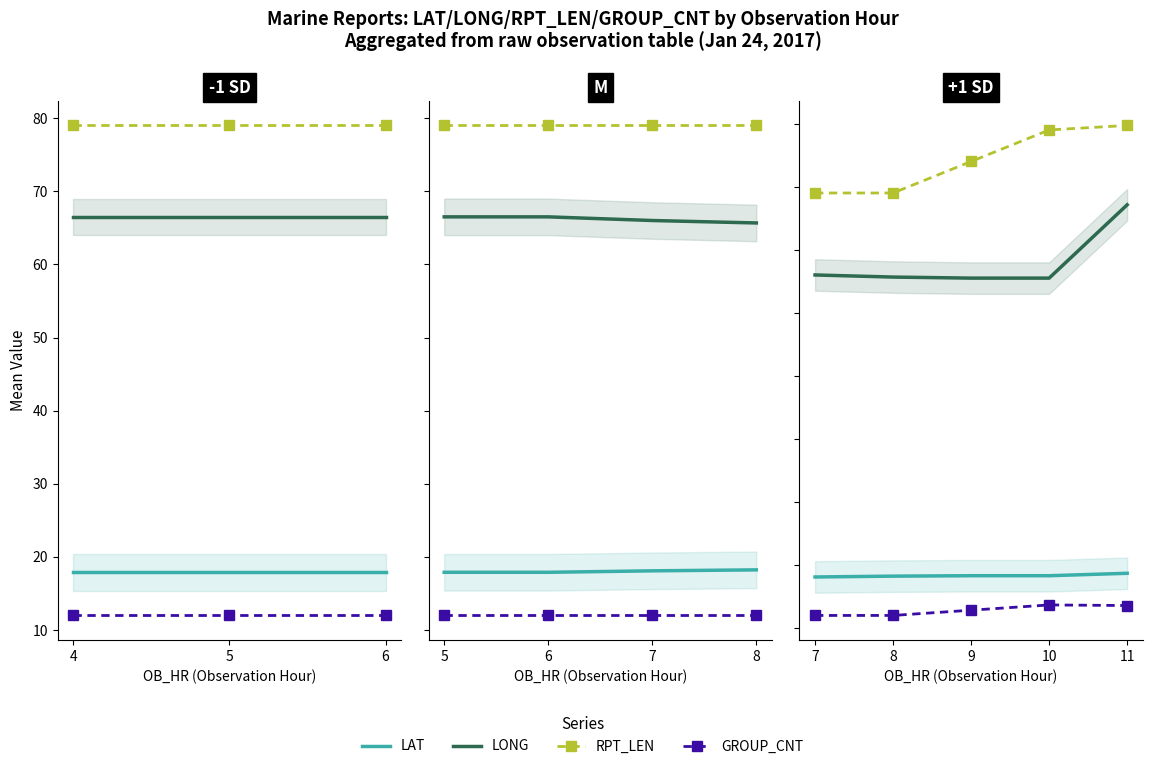

The value of RPT_LEN at 9 is 37.7. True or false?

False